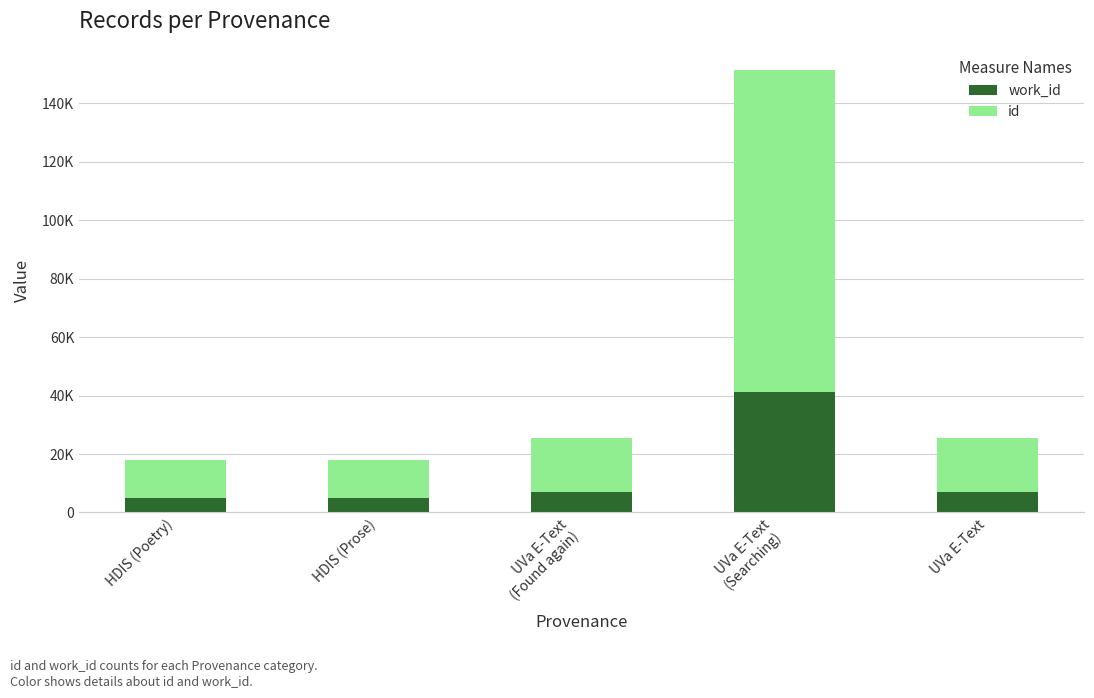

What is the difference between the id values at HDIS (Poetry) and UVa E-Text
(Searching)?

97208